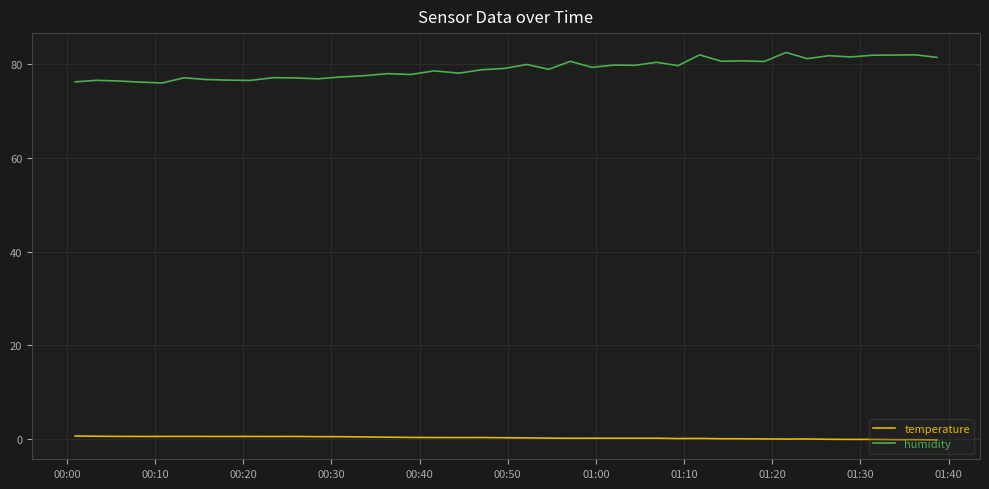

What is the greatest value displayed?

82.5